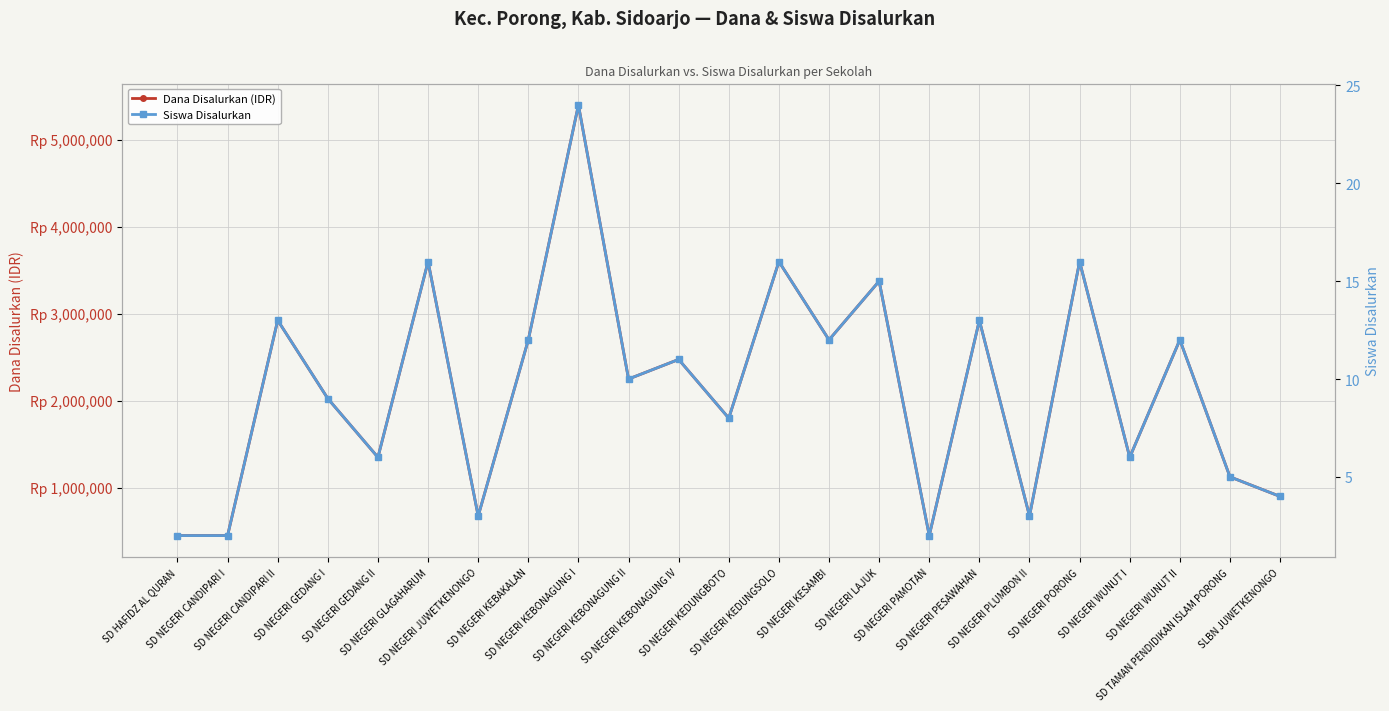

Which series has the largest total across all categories?

Dana Disalurkan (IDR)